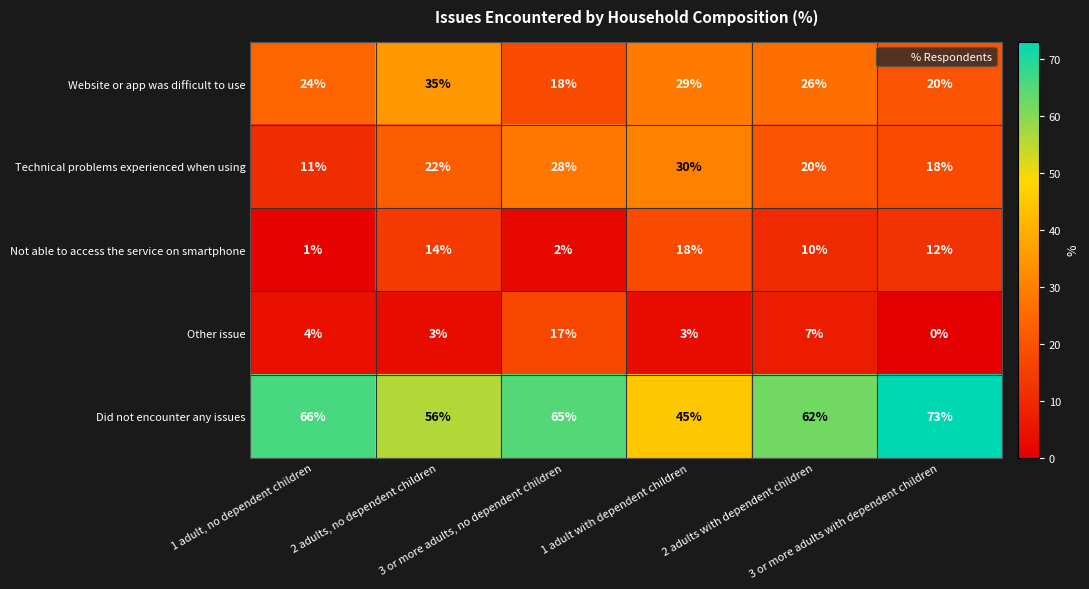

Which series has the widest spread of values?

Did not encounter any issues